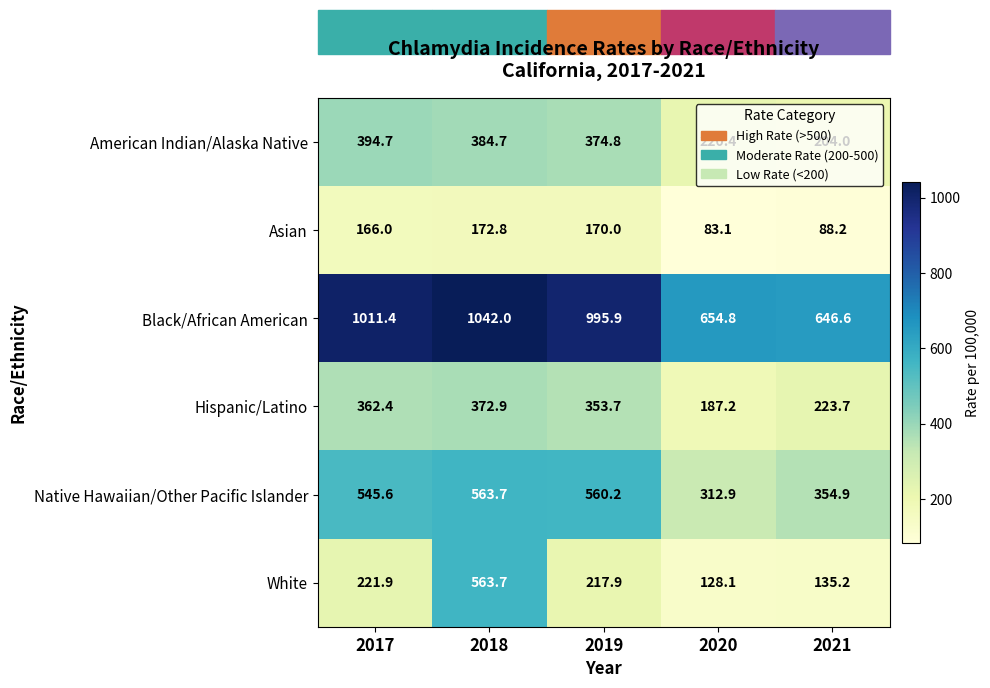

What is the sum of the Hispanic/Latino values at 2018 and 2021?

596.6